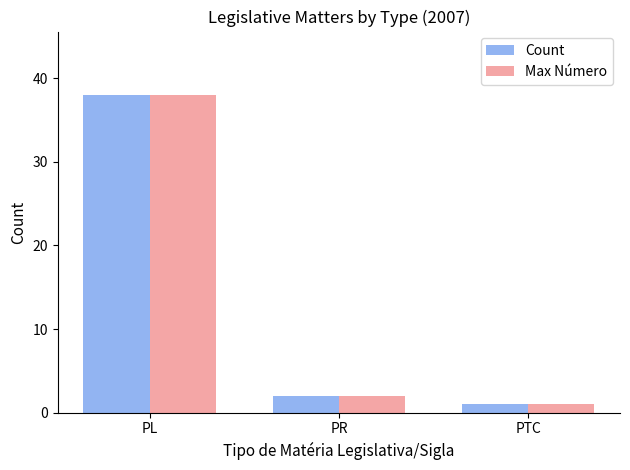

Reading left to right, transcribe all the data shown in this chart.

Count: PL=38	PR=2	PTC=1
Max Número: PL=38	PR=2	PTC=1